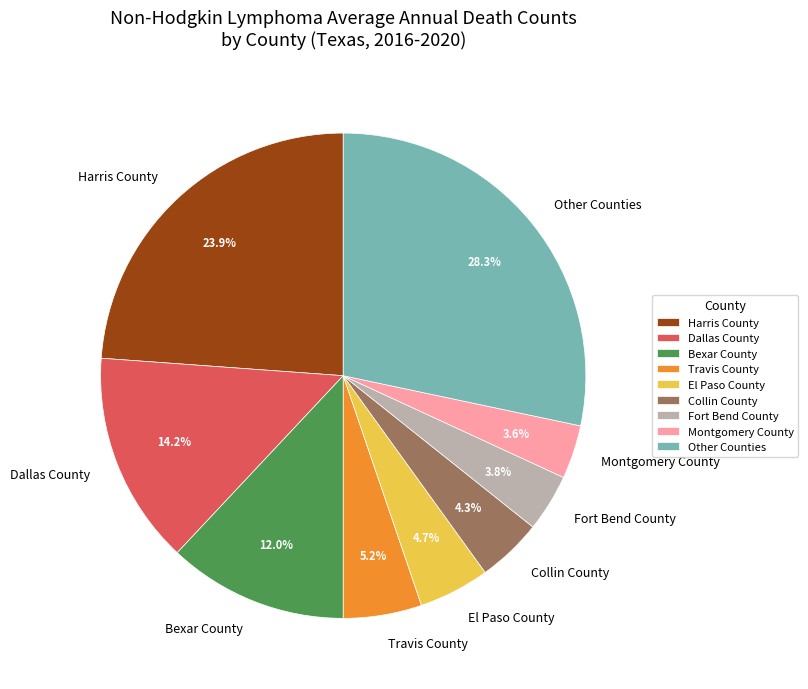

Which category has the biggest portion of the pie?

Other Counties